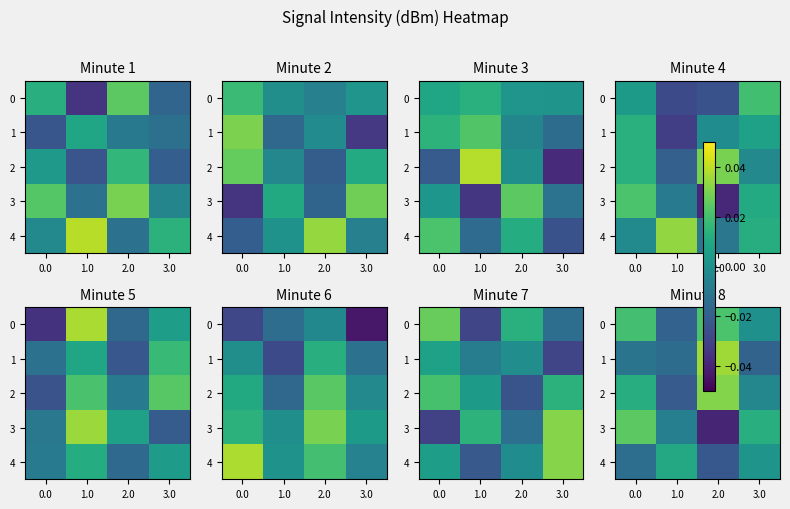

How many negative values does the 0 series have?

1